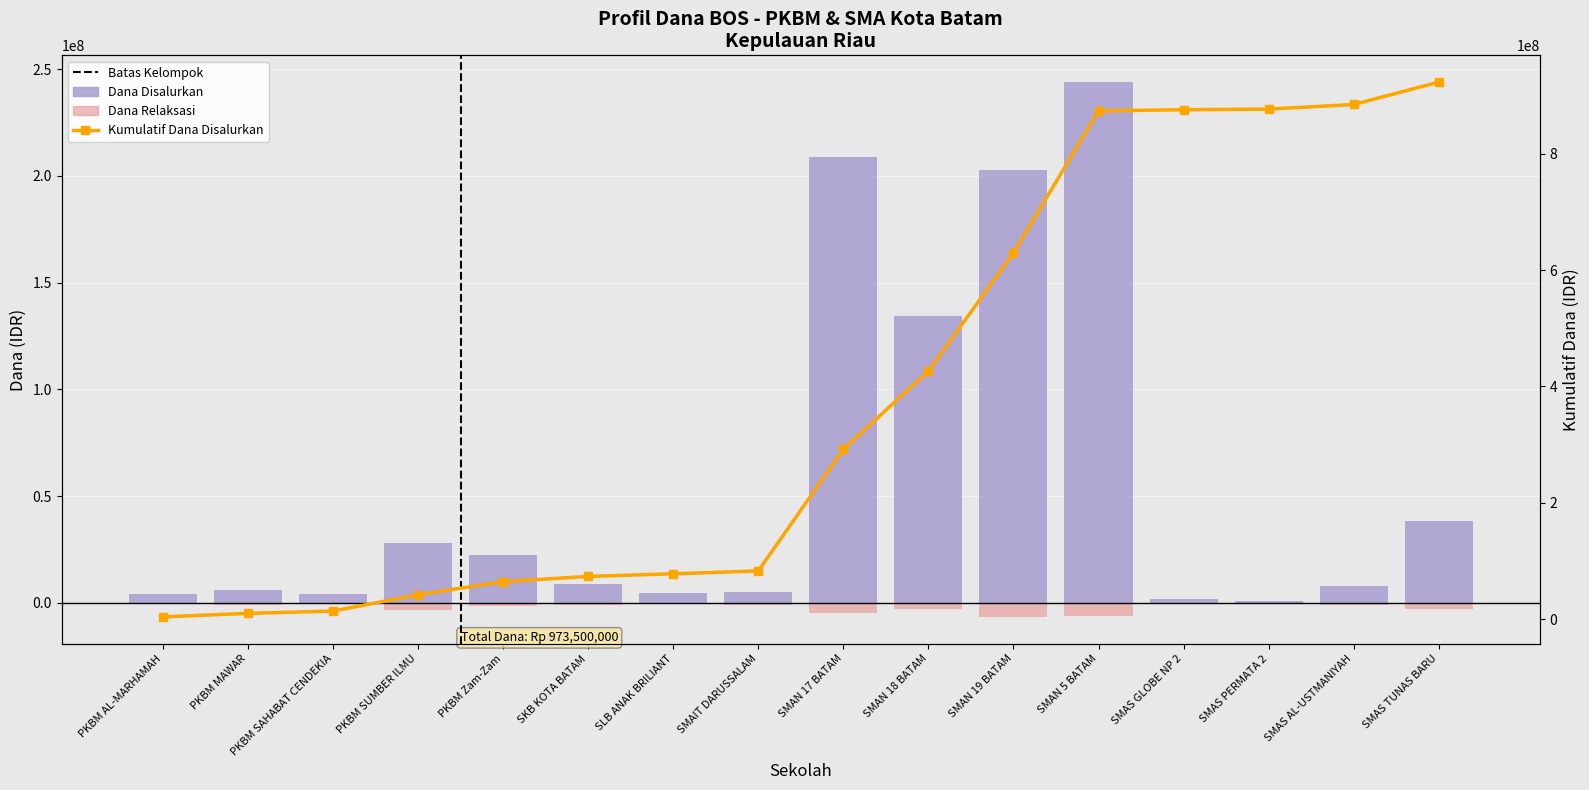

Which series has the widest spread of values?

Kumulatif Dana Disalurkan